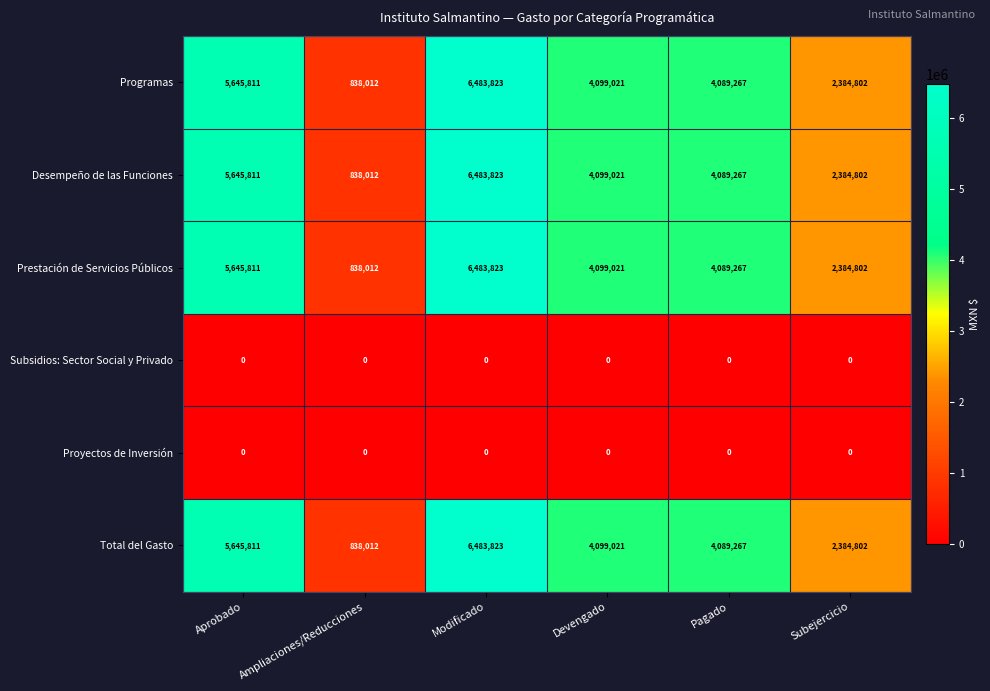

What is the greatest value displayed?

6483823